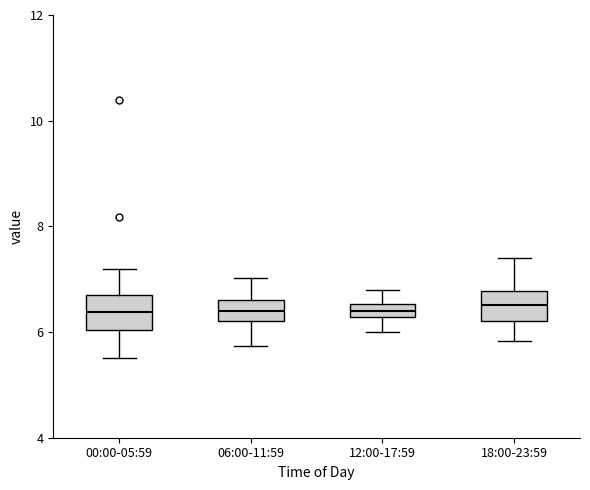

Where is the upper edge of the box for 12:00-17:59 on the y-axis? The values are not printed on the chart, so give them approximately, as read against the axis.

6.6